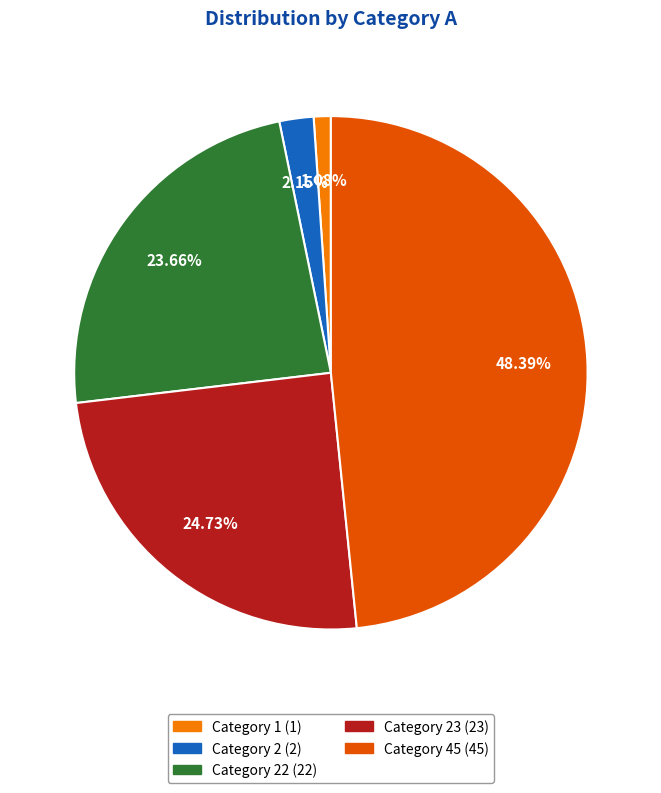

How many slices are in this pie chart?

5